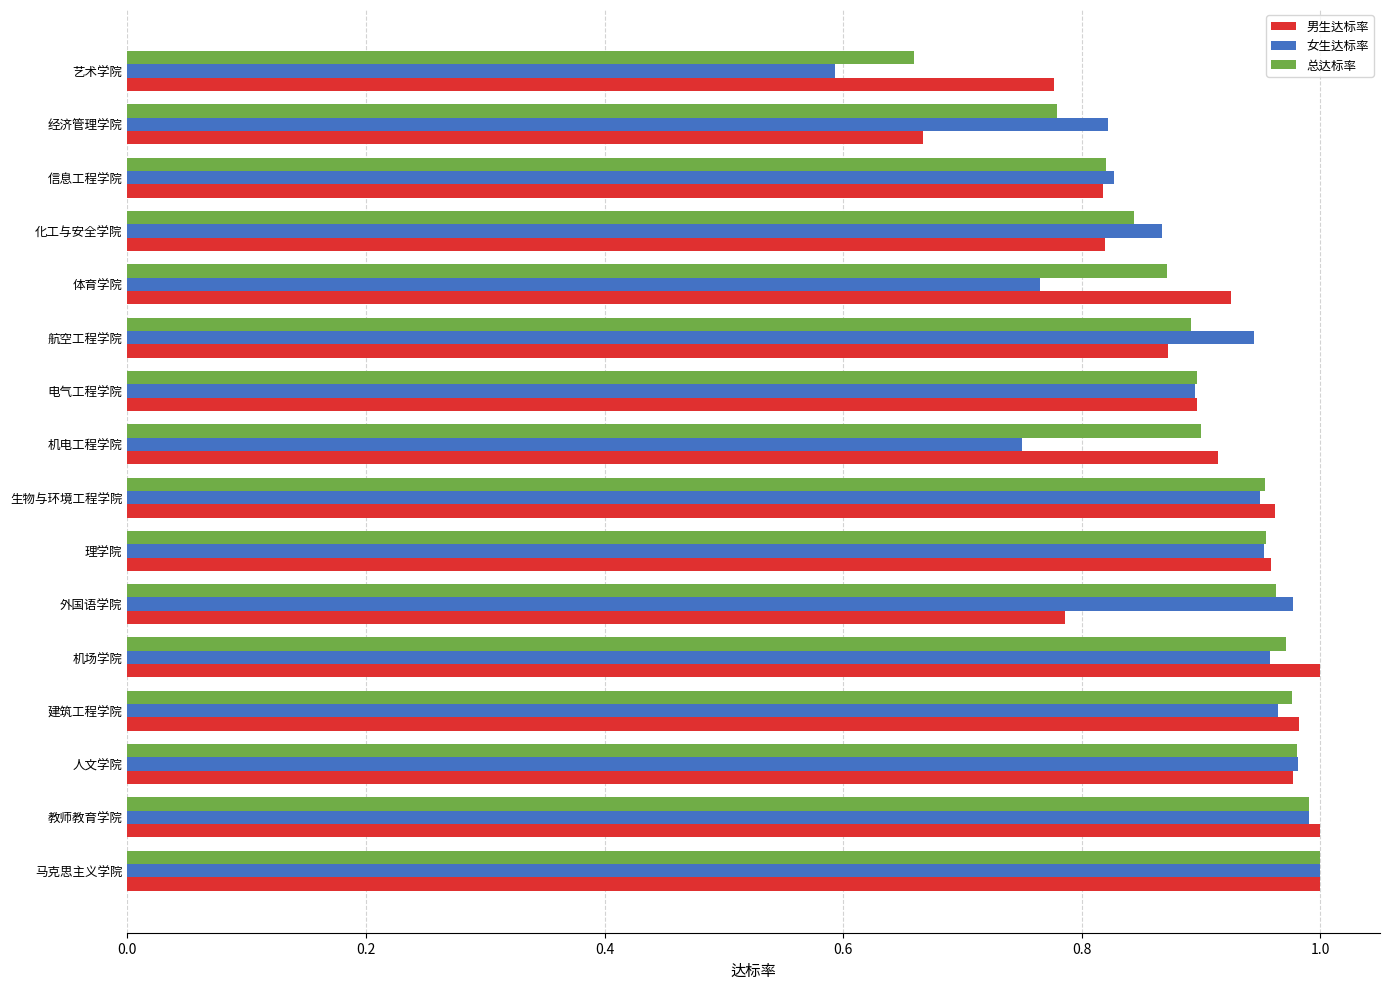

Which series has the largest range (max minus min)?

女生达标率